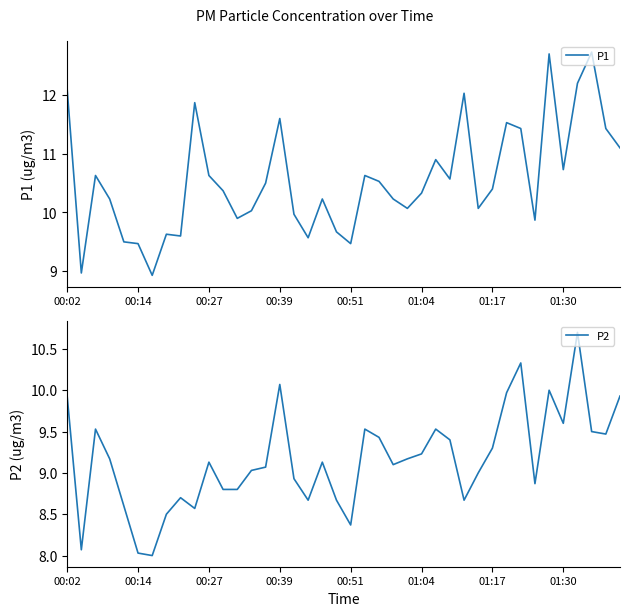

Reading left to right, what are all the values shown in this chart?

P1: 12.1	9.0	10.6	10.2	9.5	9.5	8.9	9.6	9.6	11.9	10.6	10.4	9.9	10.0	10.5	11.6	10.0	9.6	10.2	9.7	9.5	10.6	10.5	10.2	10.1	10.3	10.9	10.6	12.0	10.1	10.4	11.5	11.4	9.9	12.7	10.7	12.2	12.7	11.4	11.1
P2: 9.9	8.1	9.5	9.2	8.6	8.0	8.0	8.5	8.7	8.6	9.1	8.8	8.8	9.0	9.1	10.1	8.9	8.7	9.1	8.7	8.4	9.5	9.4	9.1	9.2	9.2	9.5	9.4	8.7	9.0	9.3	10.0	10.3	8.9	10.0	9.6	10.7	9.5	9.5	9.9